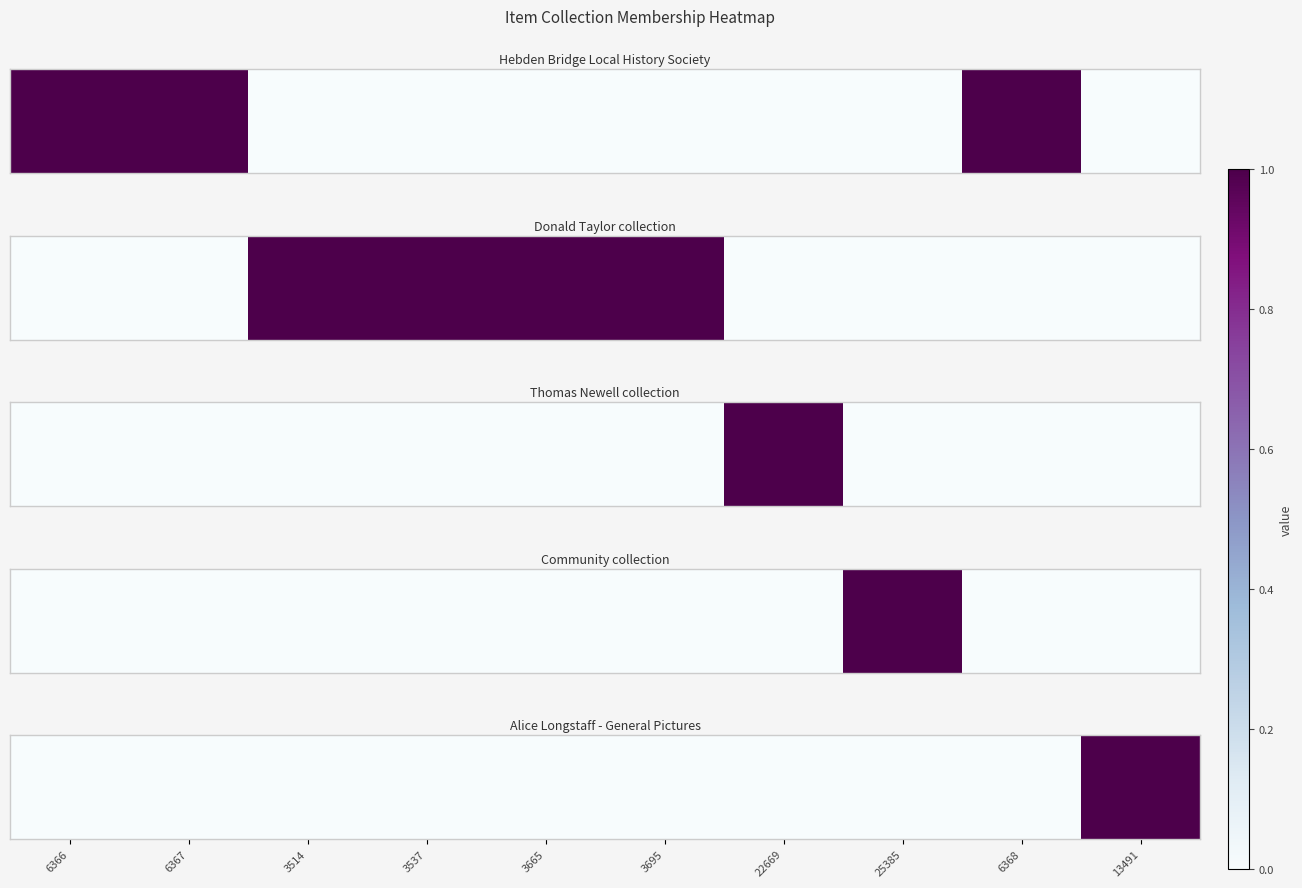

Between 3665 and 3695, which is larger?

3665